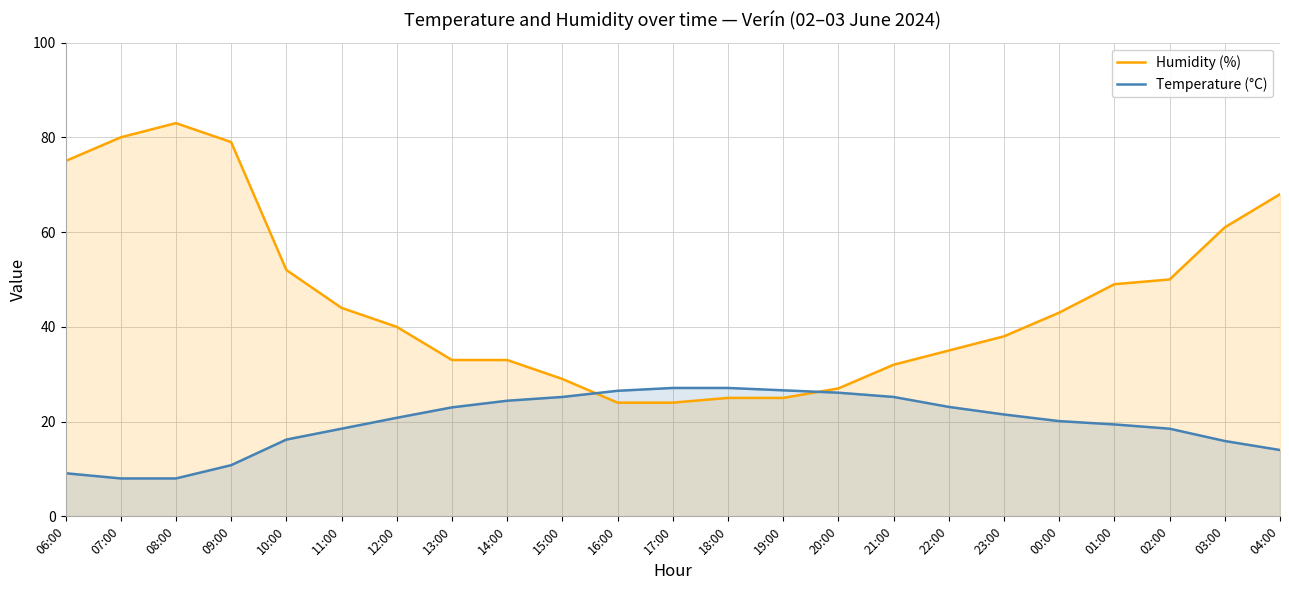

How many values in the Humidity (%) series exceed 40?

11